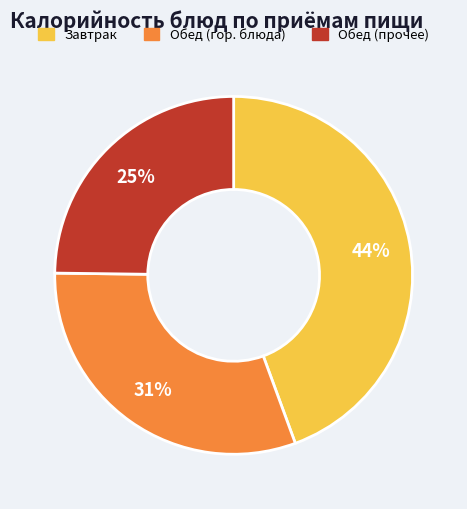

What percentage is the Обед (гор. блюда) slice, to the nearest percent?

31%